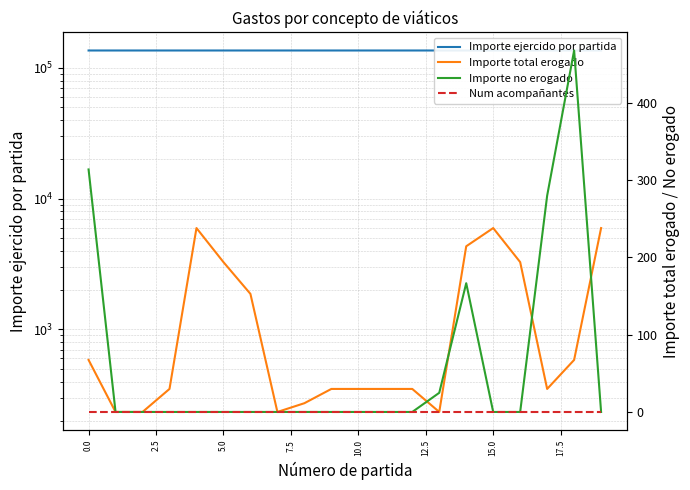

True or false: Num acompañantes and Importe ejercido por partida cross at least once.

False